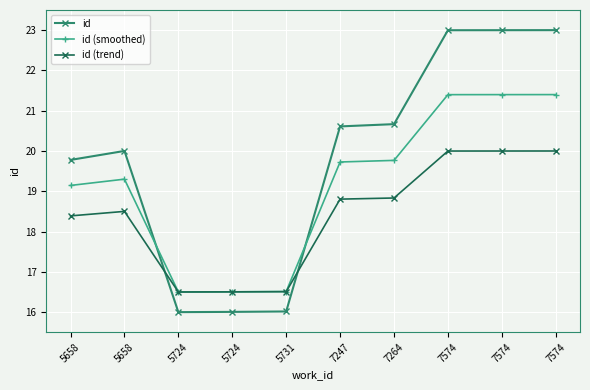

What are all the series names shown in the legend?

id, id (smoothed), id (trend)